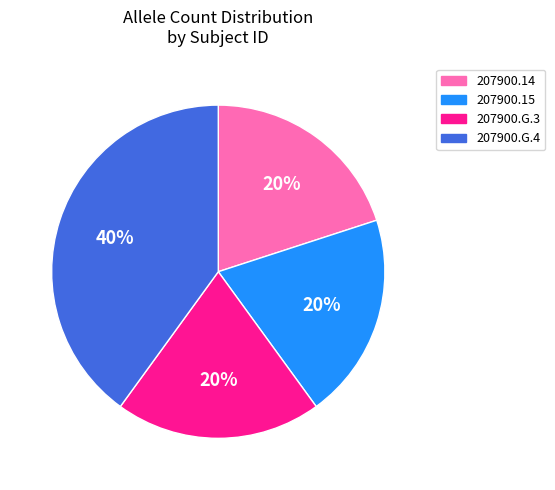

Does 207900.15 represent more than half of the total?

No